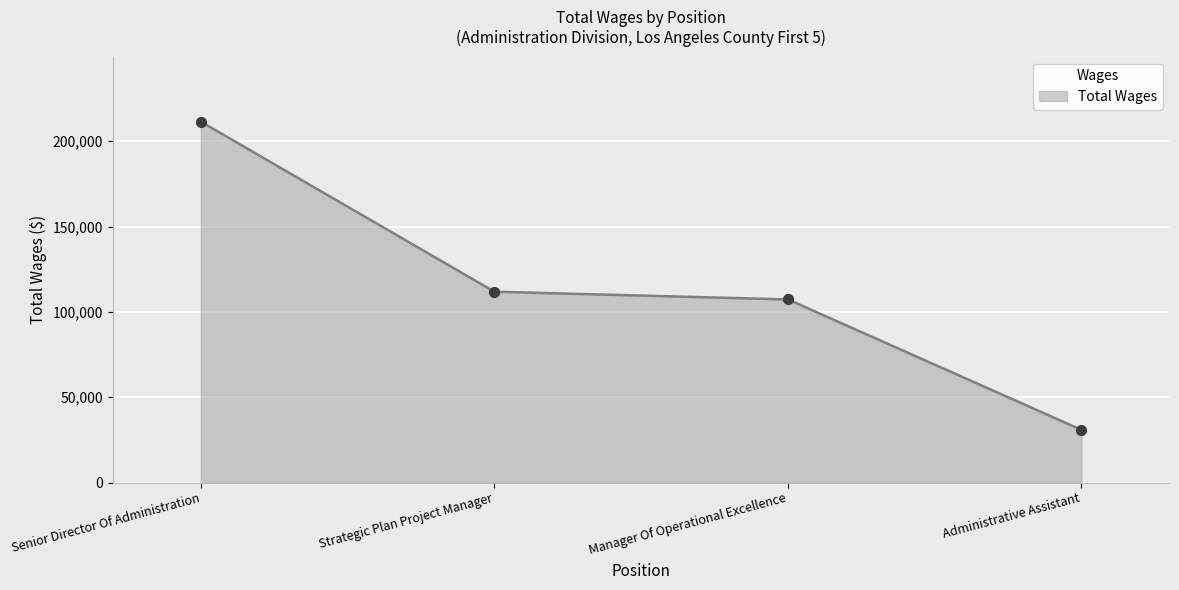

Approximately how many times larger is the value at Strategic Plan Project Manager compared to Administrative Assistant?

3.6